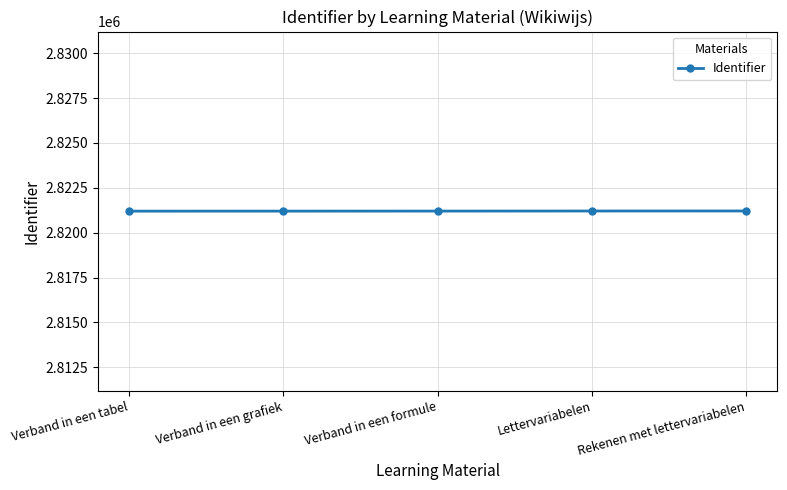

Does the chart have visible grid lines?

Yes